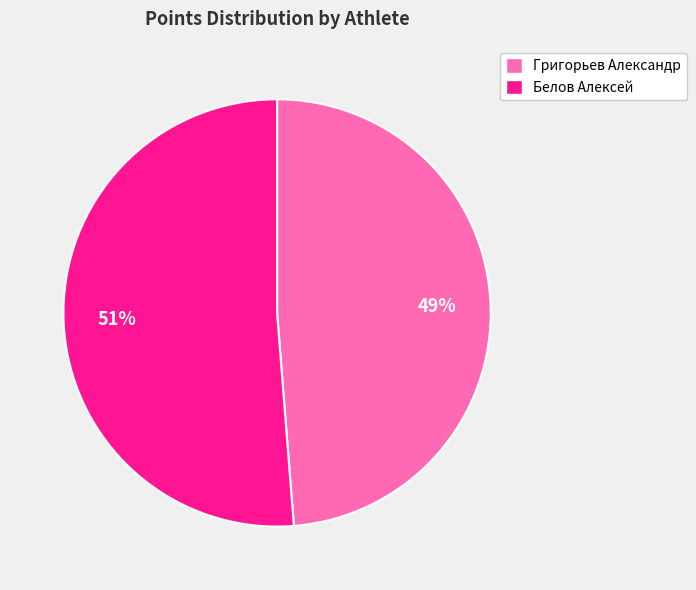

Combined, do Григорьев Александр and Белов Алексей account for over 50%?

Yes